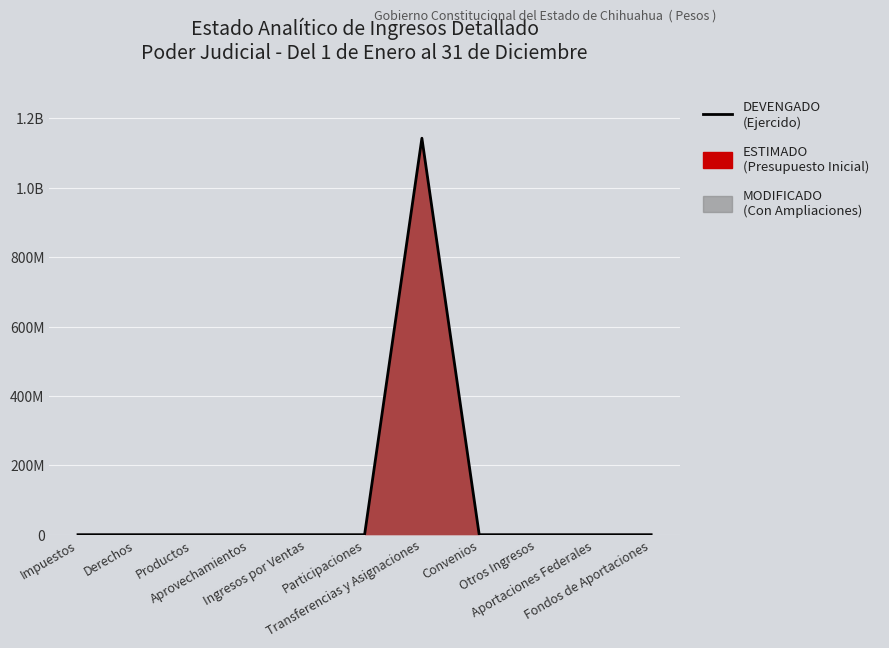

Which label corresponds to the smallest value in the chart?

Impuestos